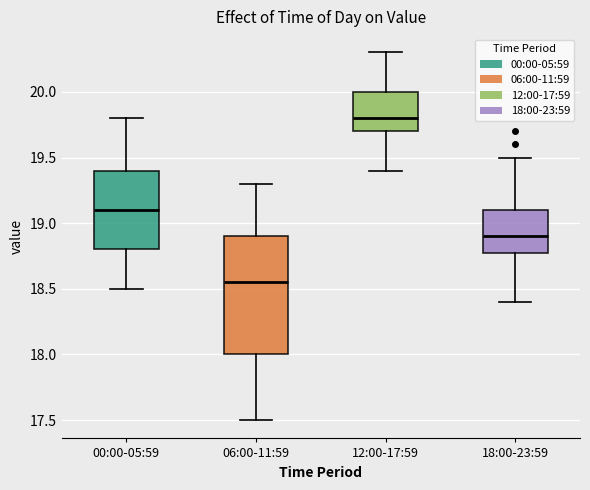

Comparing the boxes themselves (not the whiskers), which one is the tallest?

06:00-11:59